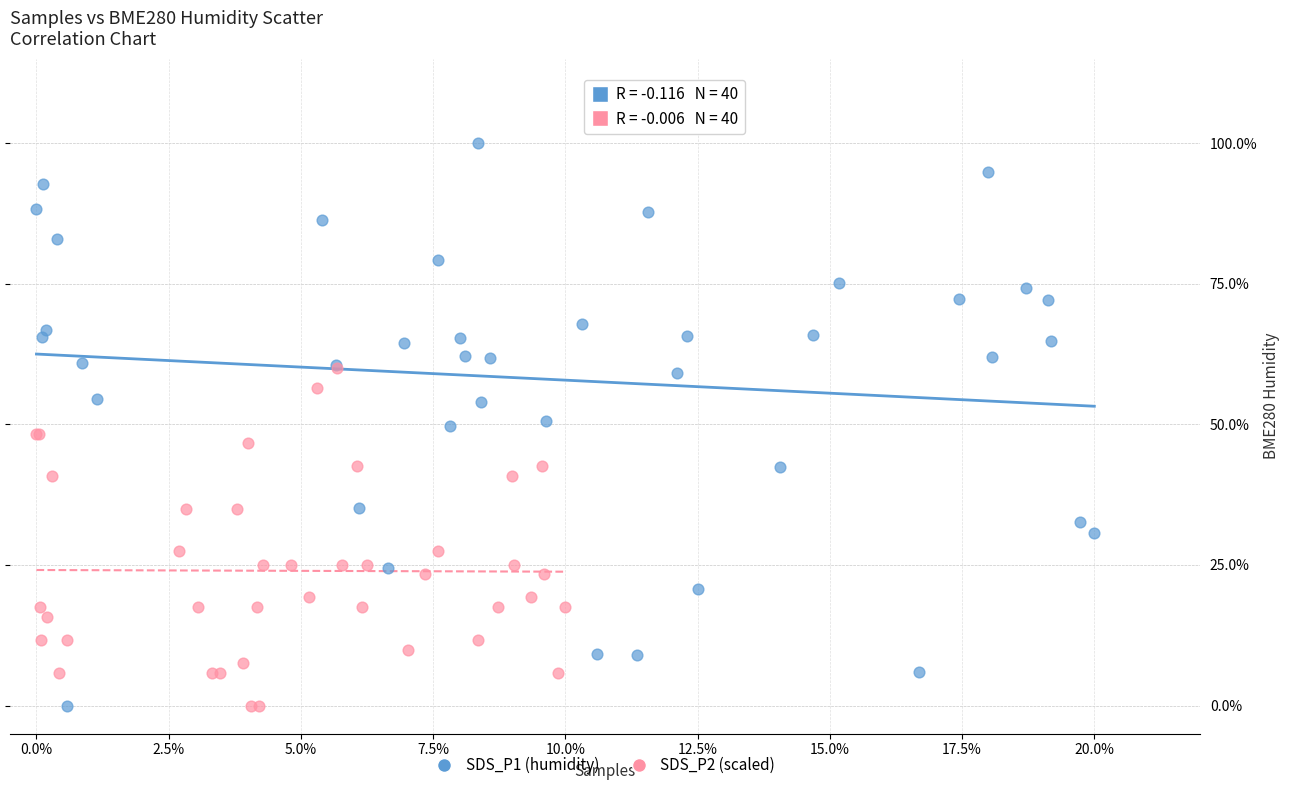

Which series contains the highest Y value?

SDS_P1 (humidity)